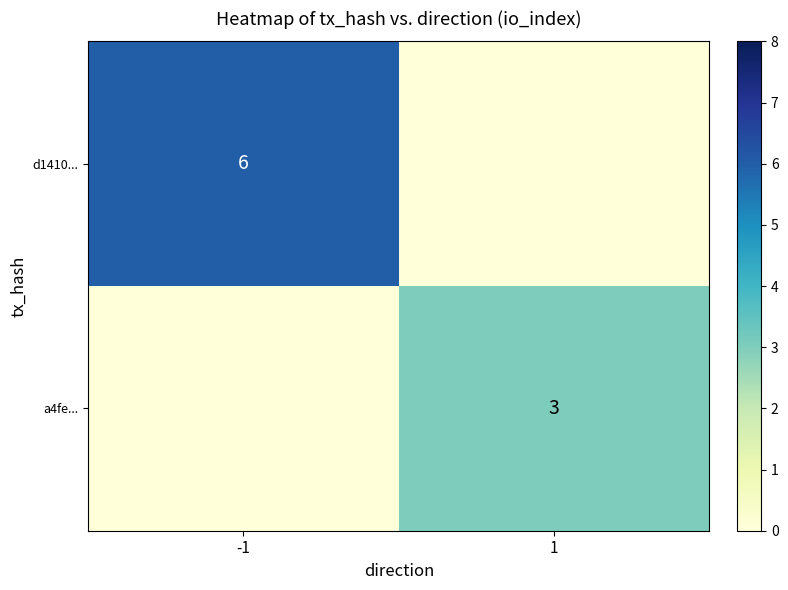

What is the total value across all series at -1?

6